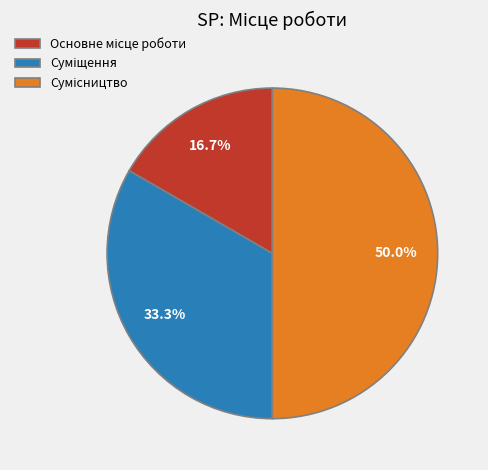

To the nearest percent, what portion does Суміщення represent?

33%